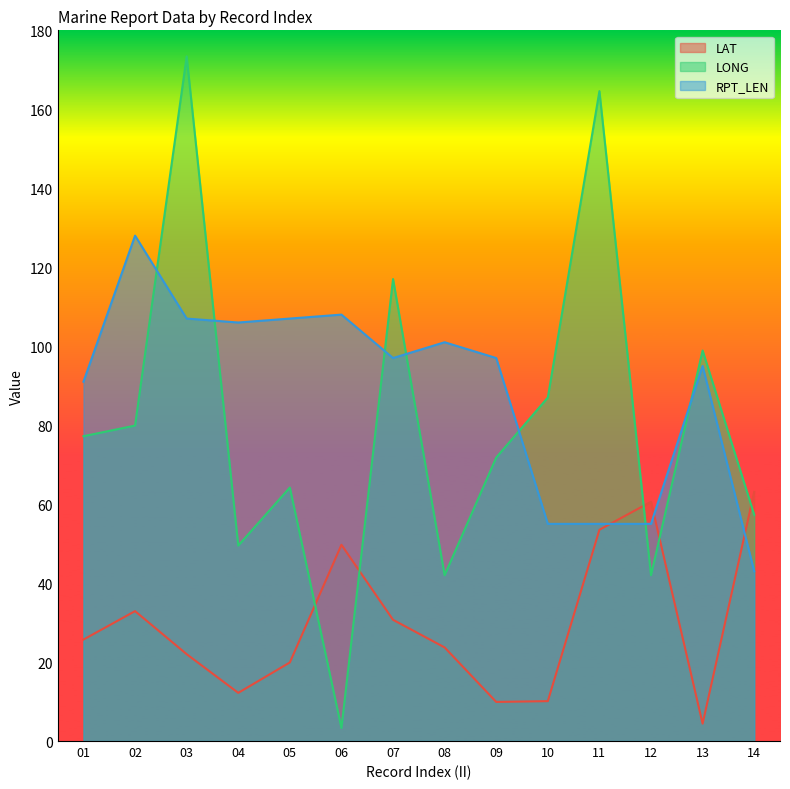

Between which two adjacent categories do LONG and RPT_LEN first intersect?

02 and 03